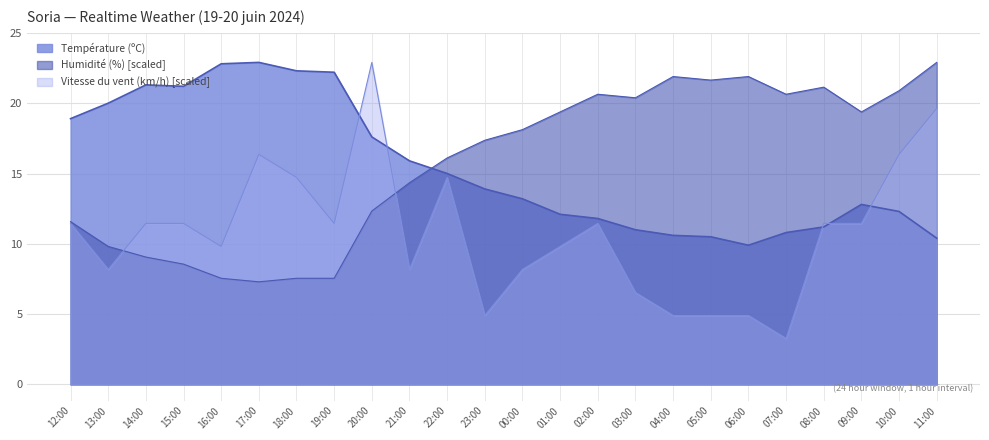

What is the label of the 4th point from the right?

08:00